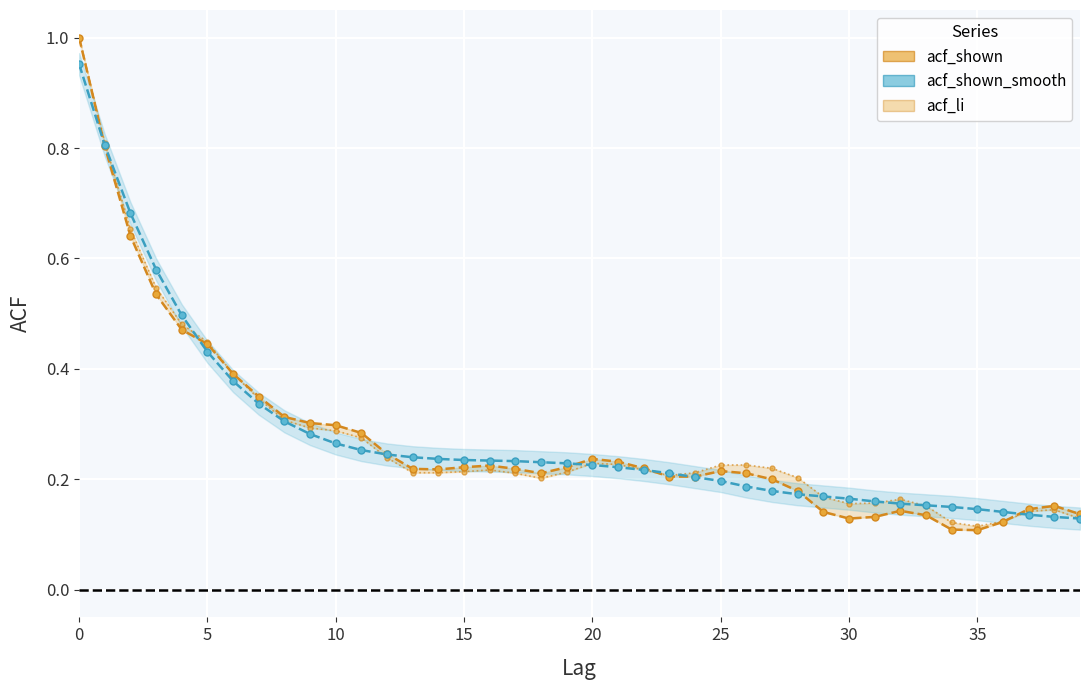

What are all the series names shown in the legend?

acf_shown, acf_li, acf_shown_smooth